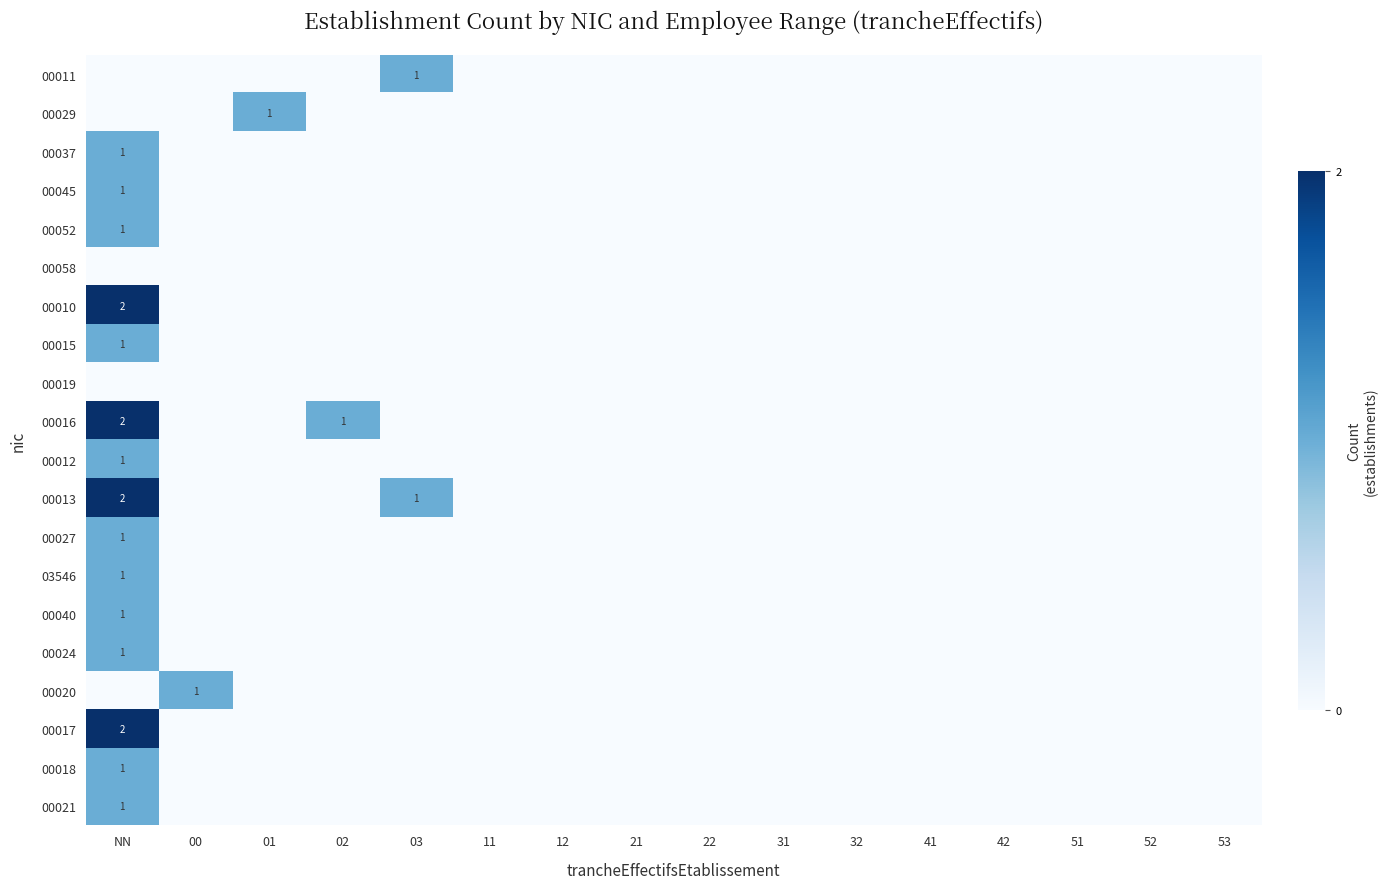

What is the sum of all 00011 values?

1